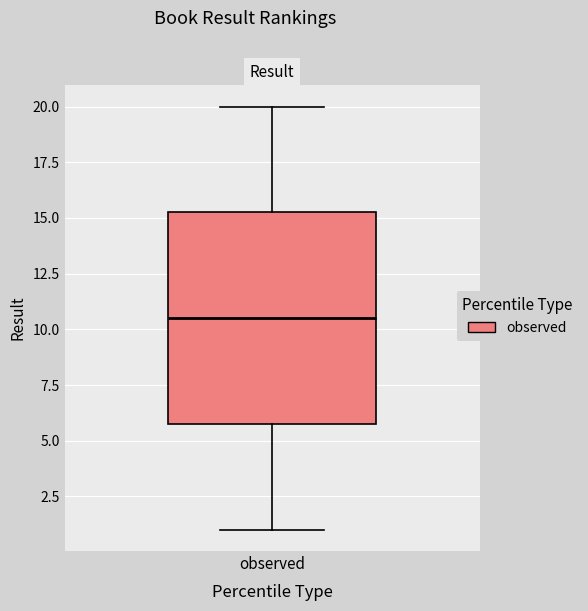

Read this box plot against the y-axis: the position of the median line, the range covered by the box, and the ends of both whiskers. The values are not printed on the chart, so give them approximately, as read against the axis.

median 10.5, box 6.0 to 15.5, whiskers 1.0 to 20.0